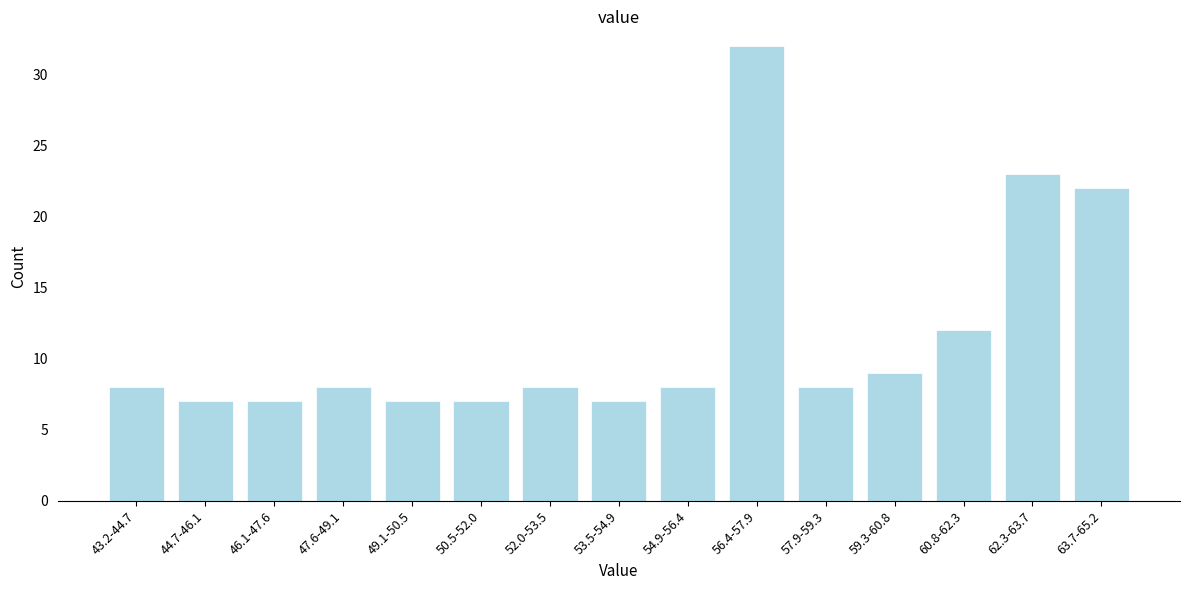

Reading left to right, what are all the values shown in this chart?

8	7	7	8	7	7	8	7	8	32	8	9	12	23	22